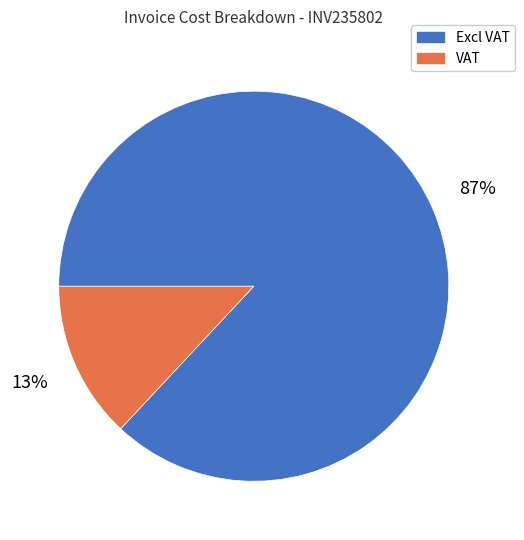

Between Excl VAT and VAT, which is larger?

Excl VAT